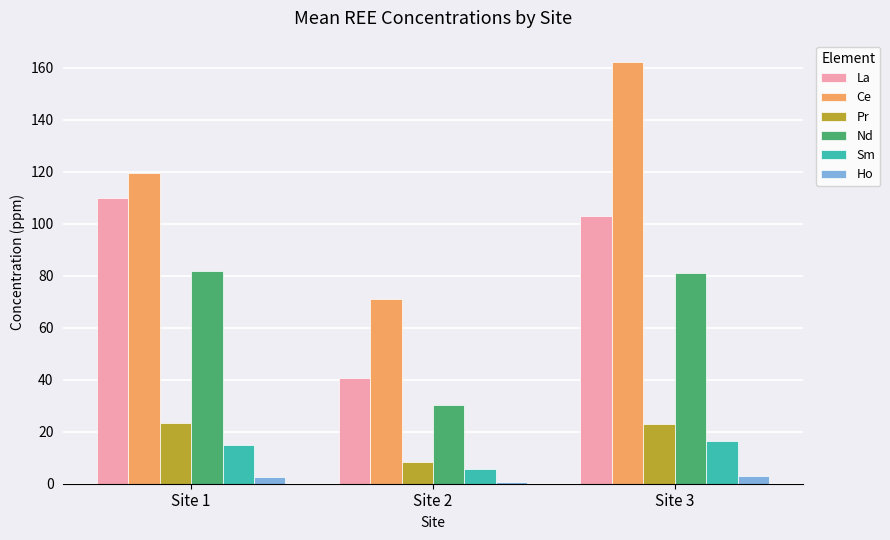

Which series changed the most between Site 1 and Site 3?

Ce